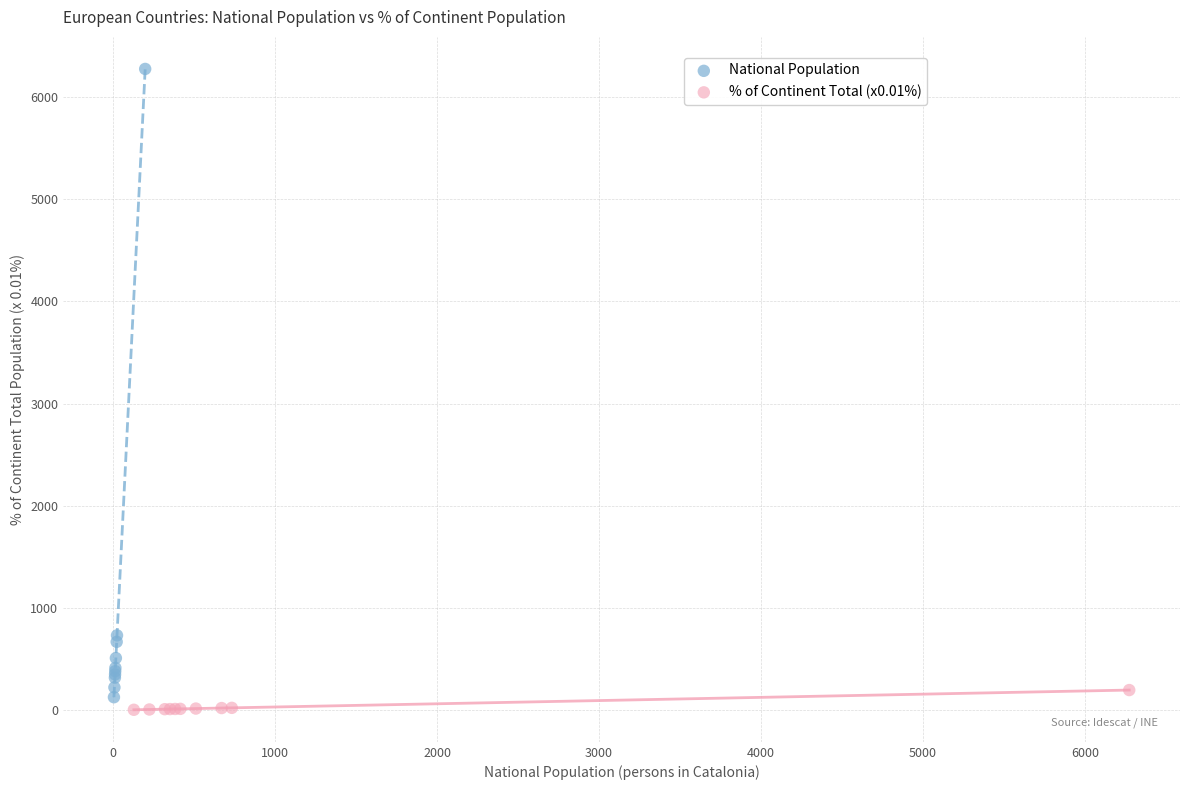

Which series reaches the maximum Y coordinate?

National Population